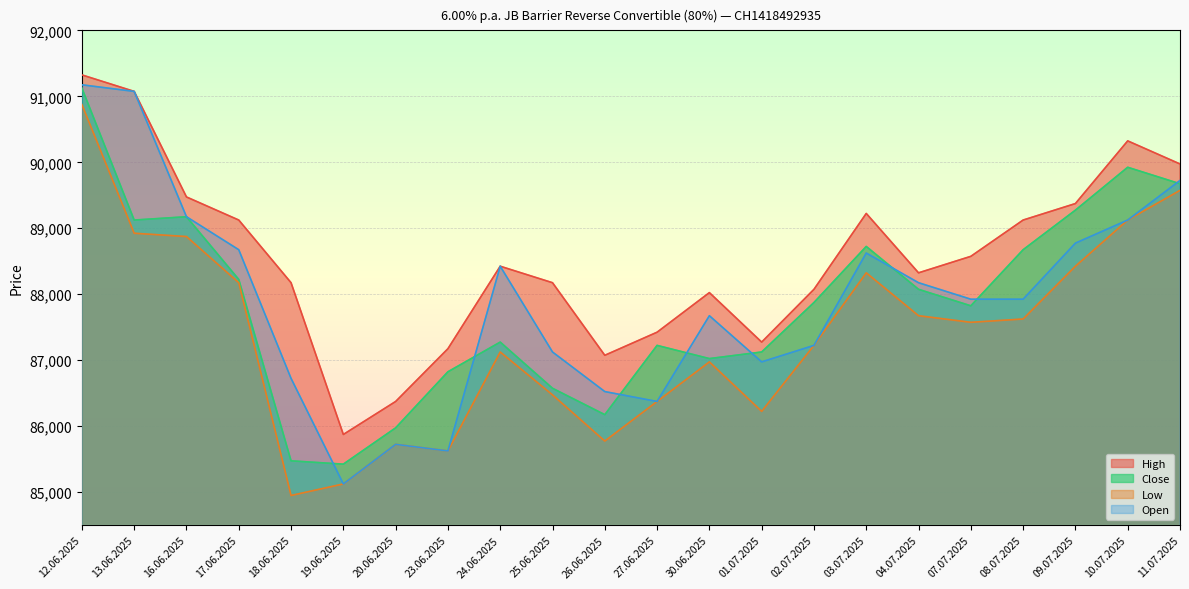

Reading right to left, what are all the values shown in this chart?

High: 89975	90325	89375	89125	88575	88325	89225	88075	87275	88025	87425	87075	88175	88425	87175	86375	85875	88175	89125	89475	91075	91325
Close: 89675	89925	89275	88675	87825	88075	88725	87875	87125	87025	87225	86175	86575	87275	86825	85975	85425	85475	88225	89175	89125	91125
Low: 89575	89125	88425	87625	87575	87675	88325	87225	86225	86975	86375	85775	86475	87125	85625	85725	85125	84950	88175	88875	88925	90875
Open: 89725	89125	88775	87925	87925	88175	88625	87225	86975	87675	86375	86525	87125	88425	85625	85725	85125	86725	88675	89175	91075	91175